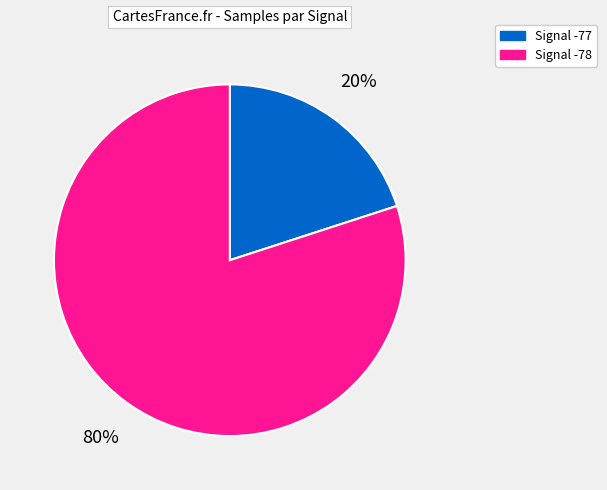

Is there any slice that represents more than half of the pie?

Yes